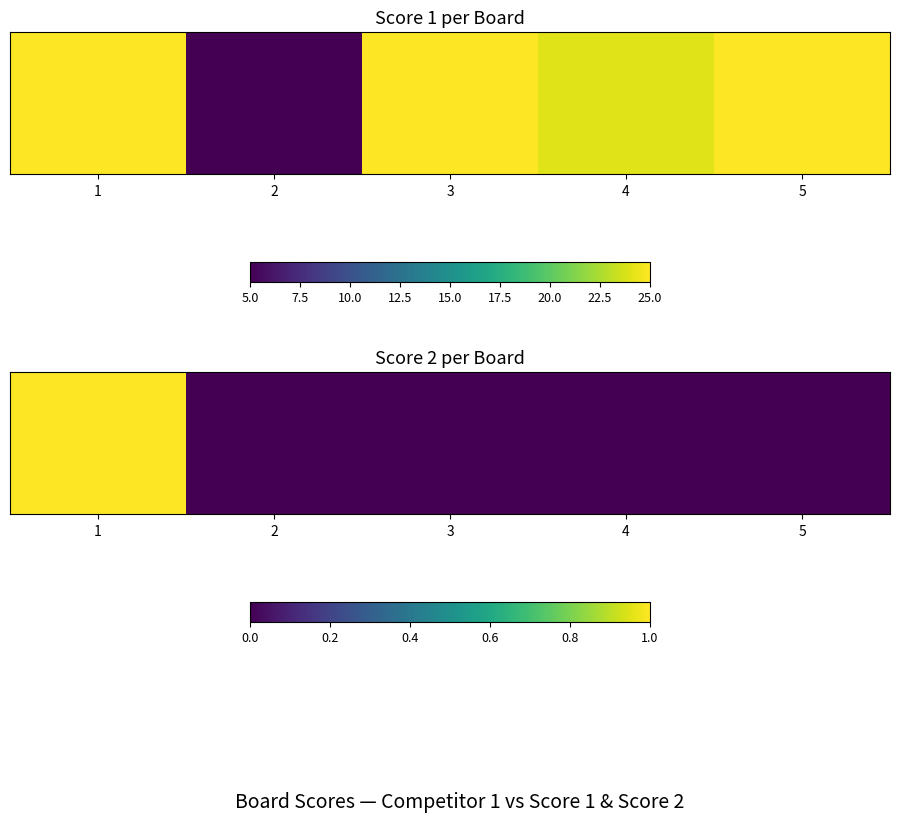

How many values exceed 0?

1